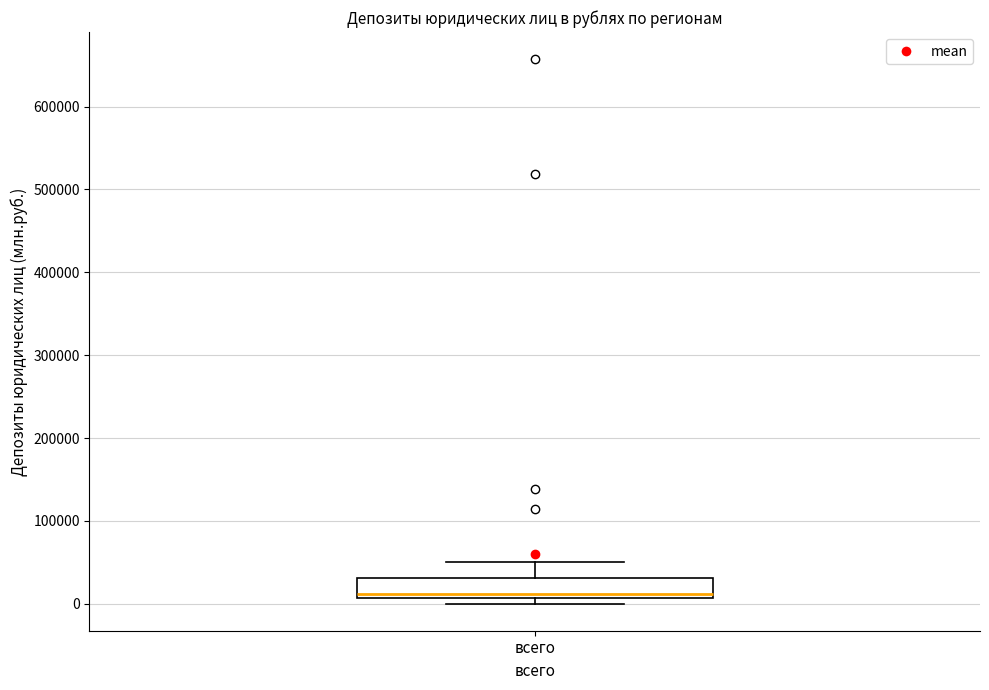

Transcribe this box plot: give where the median line is, the range the box spans, and where the two whiskers end, as read against the y-axis. The values are not printed on the chart, so give them approximately, as read against the axis.

median 10000 (just above the box's lower edge), box 10000 to 30000, whiskers 0 to 50000